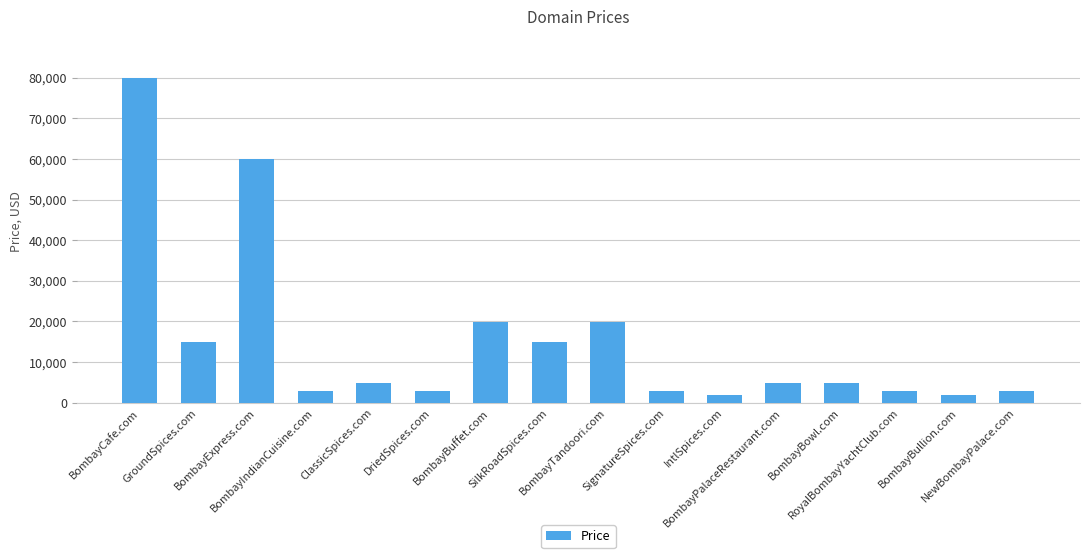

What is the value of the 16th bar from the left?

2888